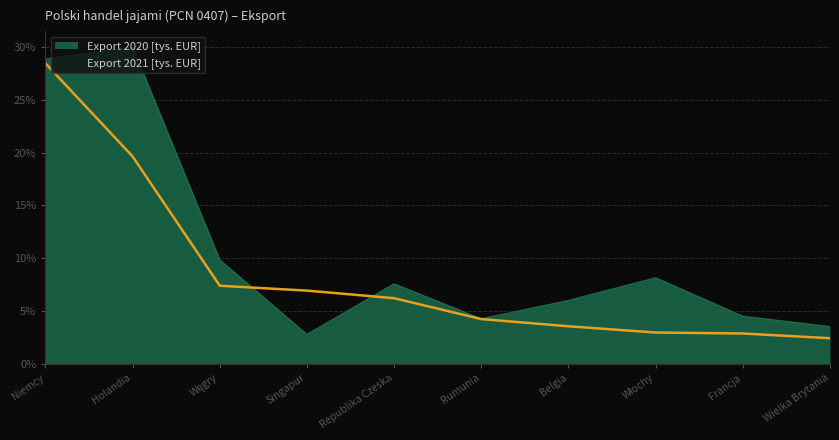

Which series has the largest total across all categories?

Export 2020 [tys. EUR]